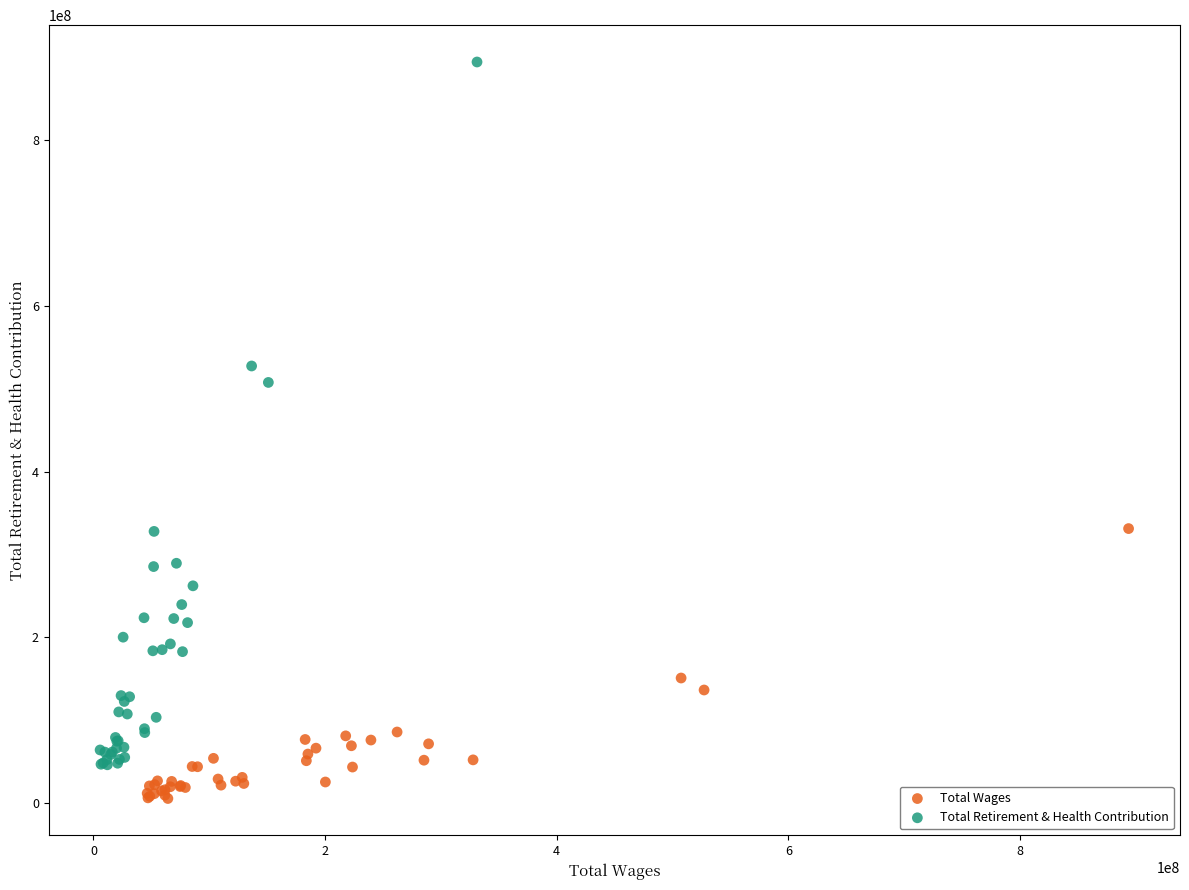

What are all the series names shown in the legend?

Total Wages, Total Retirement & Health Contribution